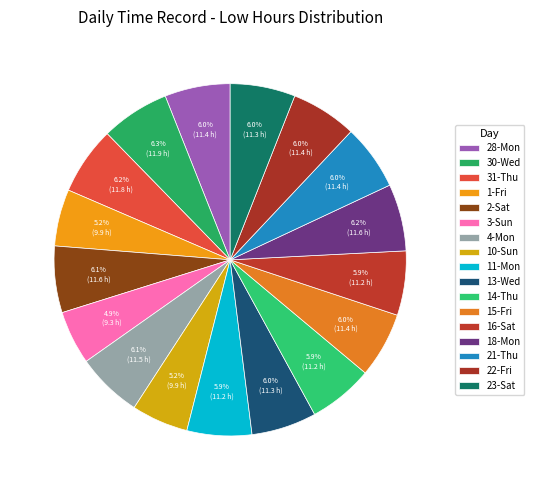

True or false: 15-Fri accounts for 6% of the total.

True